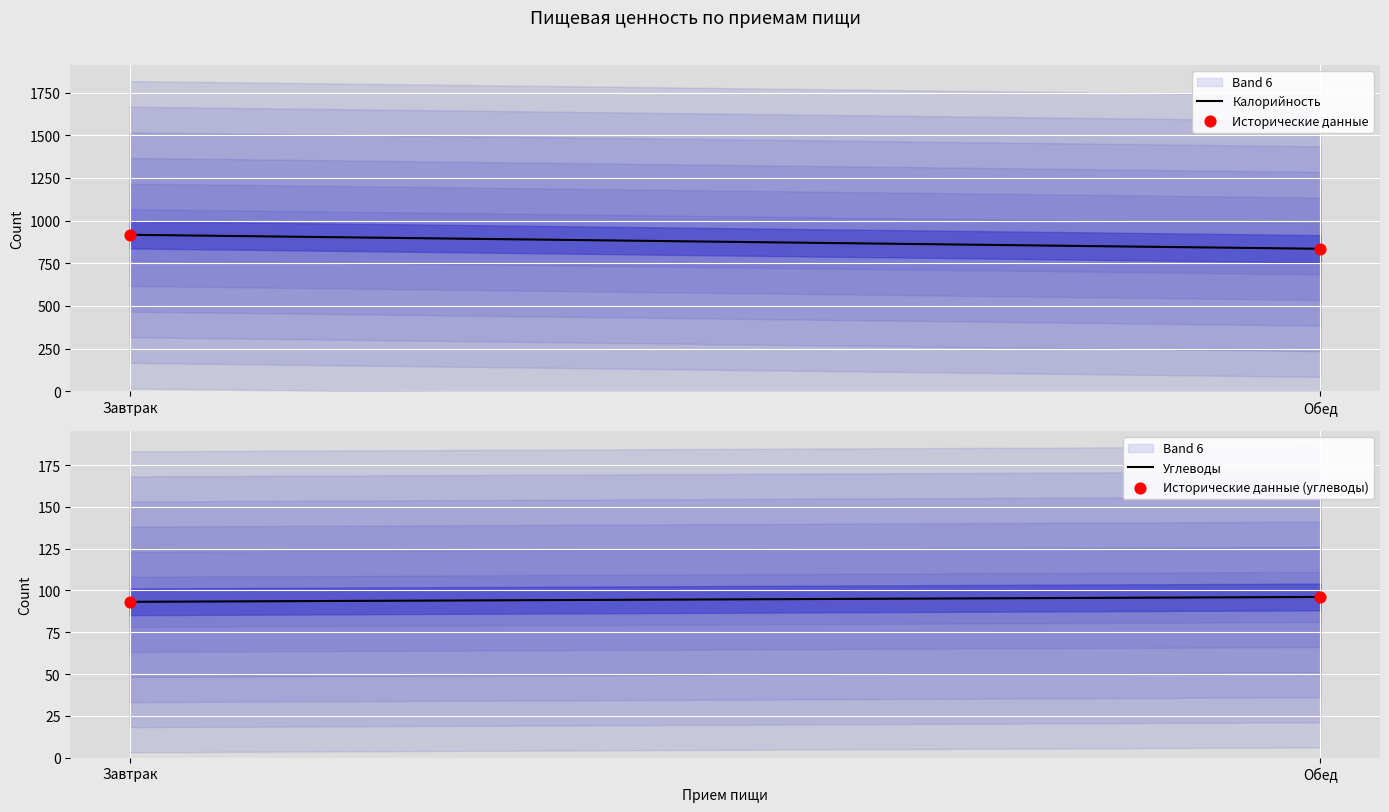

Which series reaches the maximum Y coordinate?

Калорийность